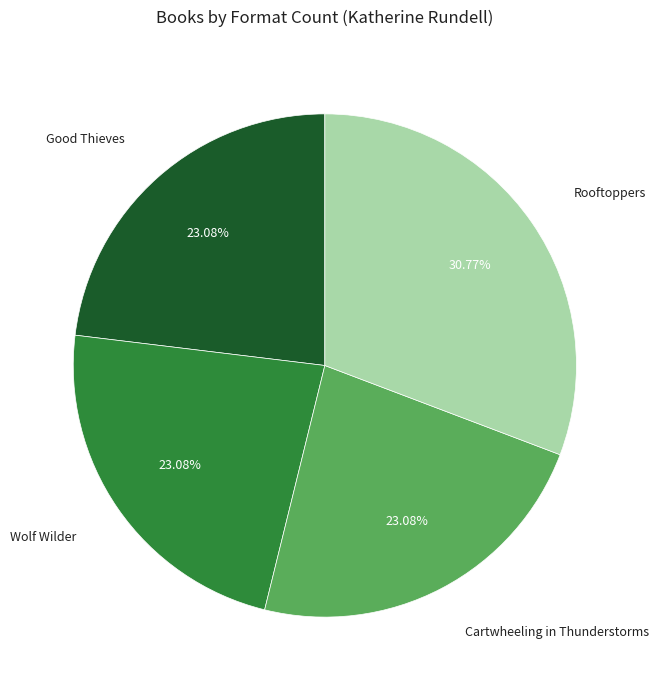

Is there any slice that represents more than half of the pie?

No